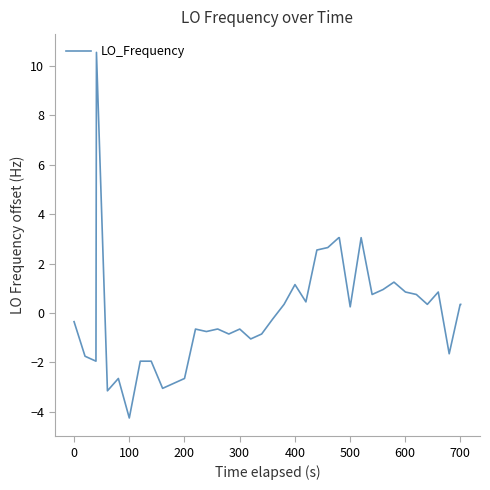

What is the smallest value displayed?

-4.2